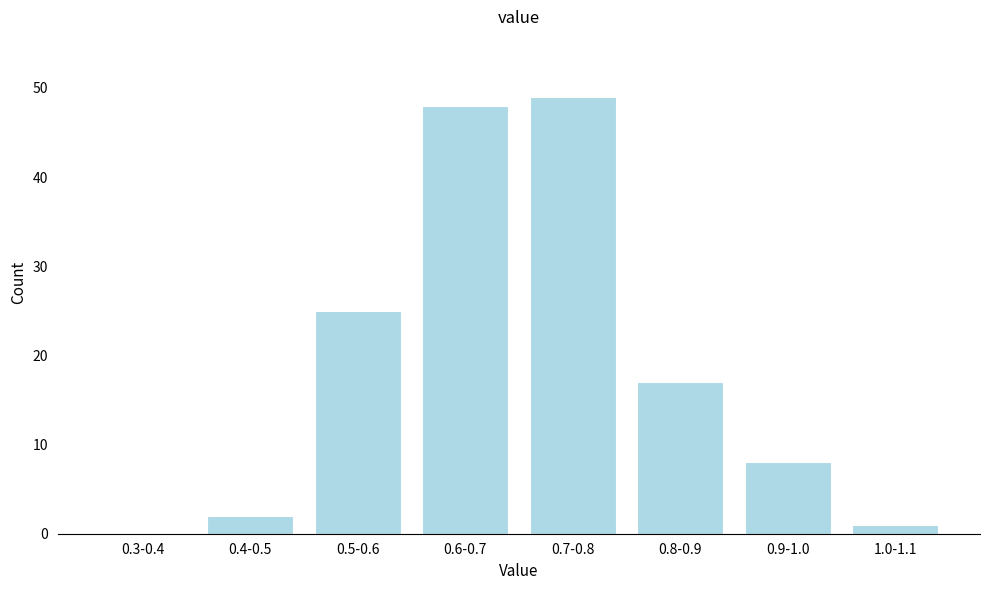

Reading left to right, extract all data points from this chart.

0.3-0.4=0	0.4-0.5=2	0.5-0.6=25	0.6-0.7=48	0.7-0.8=49	0.8-0.9=17	0.9-1.0=8	1.0-1.1=1